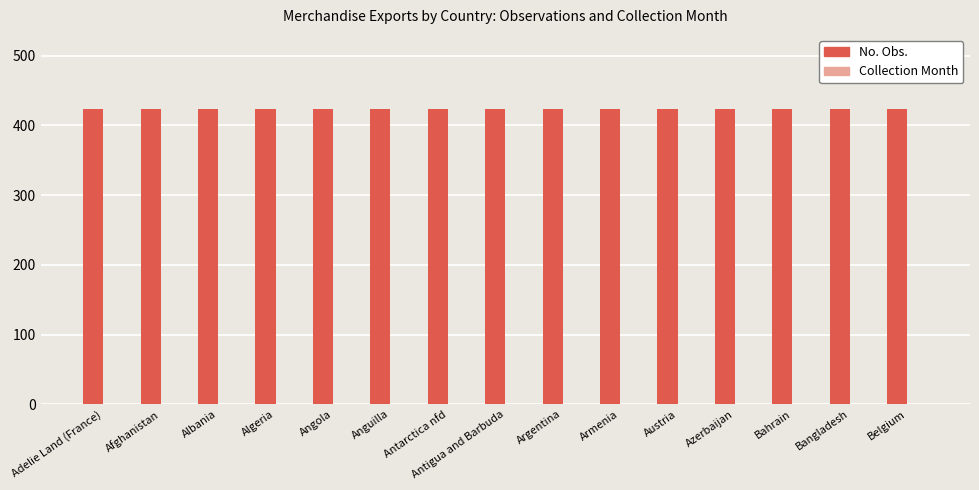

Which series has the largest total across all categories?

No. Obs.